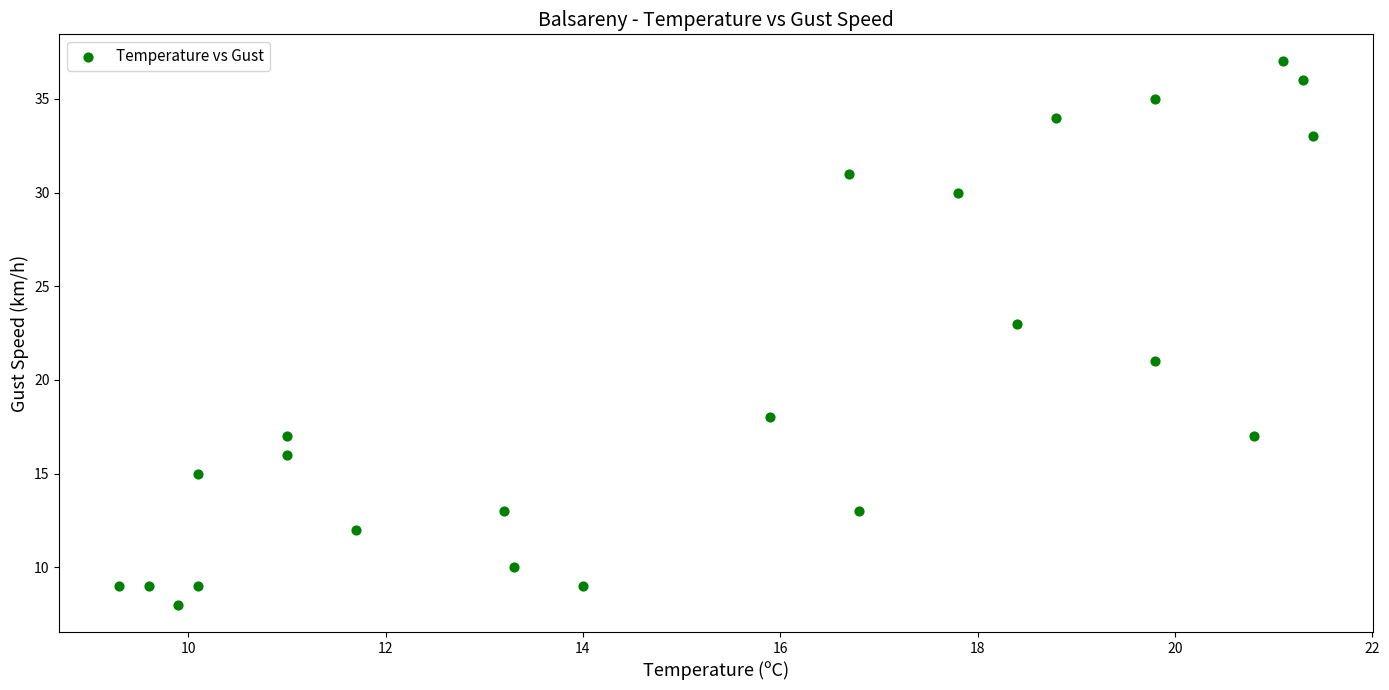

What is the range of Y values (max minus min)?

29